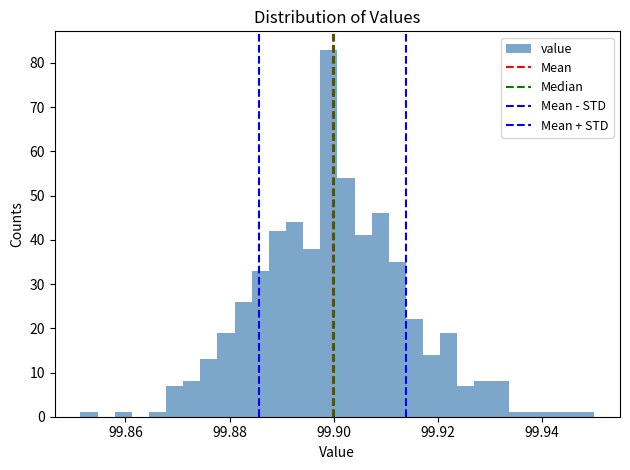

Around what value on the x-axis is the tallest bar? Give the approximate position of its centre, as read against the axis.

99.900